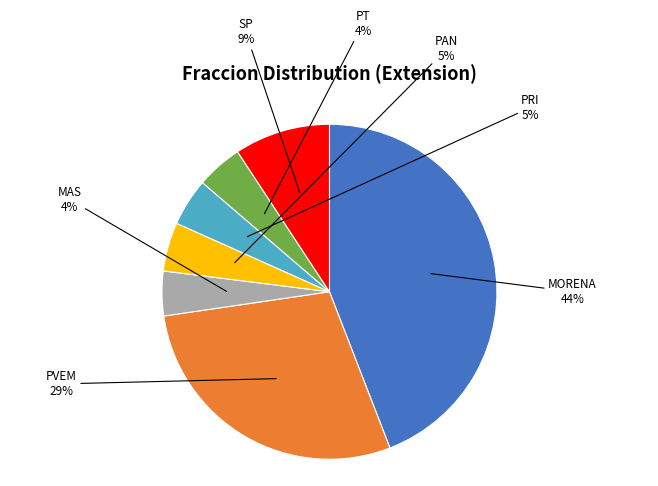

Is the sum of MAS and PAN greater than half?

No